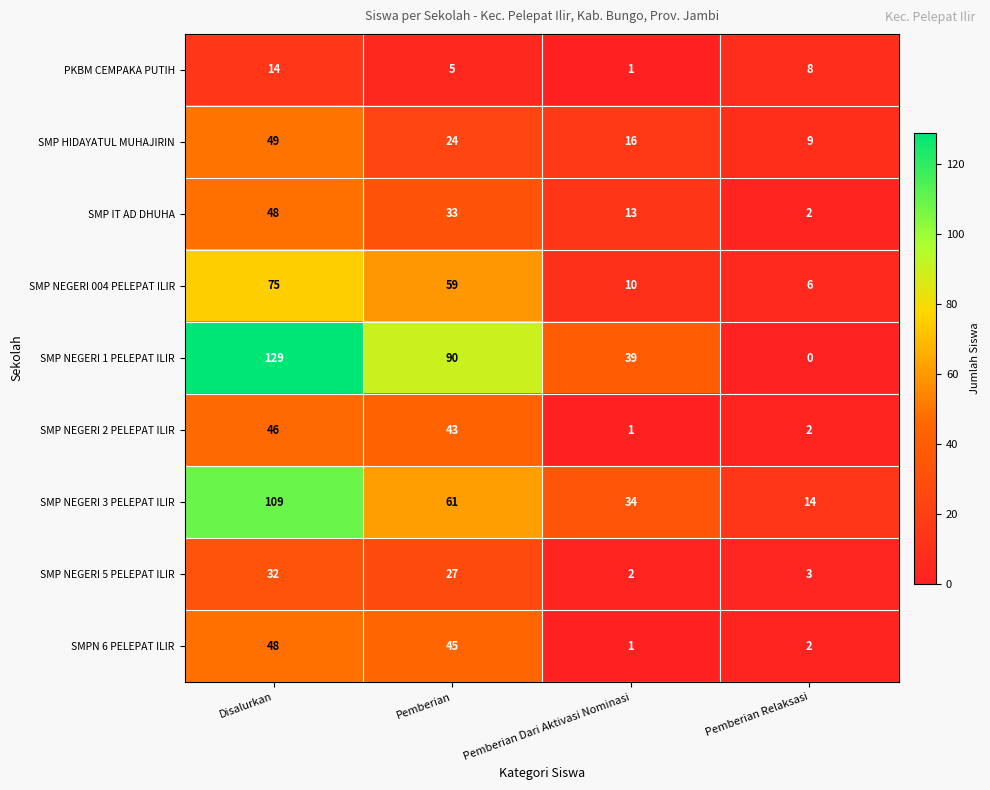

Where does the PKBM CEMPAKA PUTIH series first go above 8?

Disalurkan